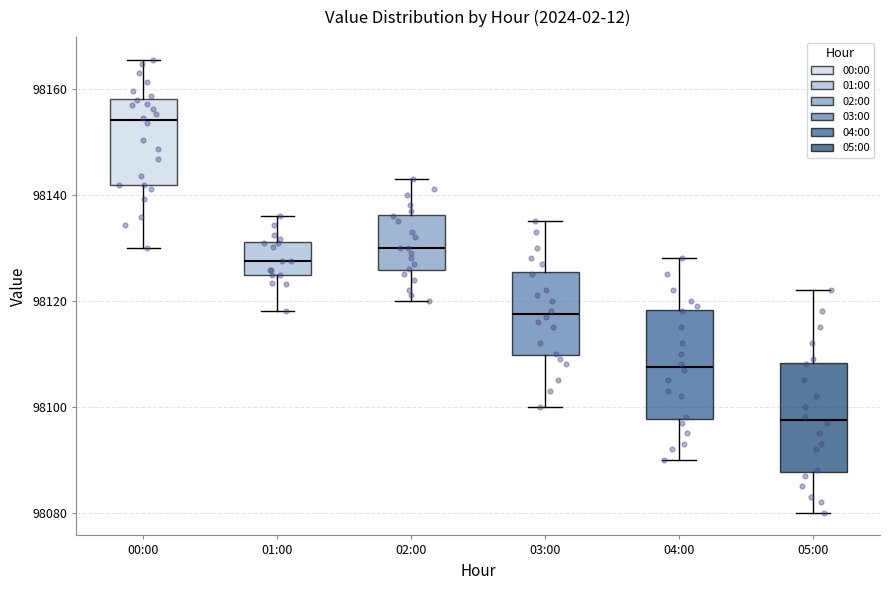

Reading left to right, transcribe this box plot: for each box, give where its median line is, the range the box spans, and where its two whiskers end, as read against the y-axis. The values are not printed on the chart, so give them approximately, as read against the axis.

00:00: median 98154, box 98142 to 98158, whiskers 98130 to 98166
01:00: median 98128, box 98124 to 98132, whiskers 98118 to 98136
02:00: median 98130, box 98126 to 98136, whiskers 98120 to 98144
03:00: median 98118, box 98110 to 98126, whiskers 98100 to 98136
04:00: median 98108, box 98098 to 98118, whiskers 98090 to 98128
05:00: median 98098, box 98088 to 98108, whiskers 98080 to 98122